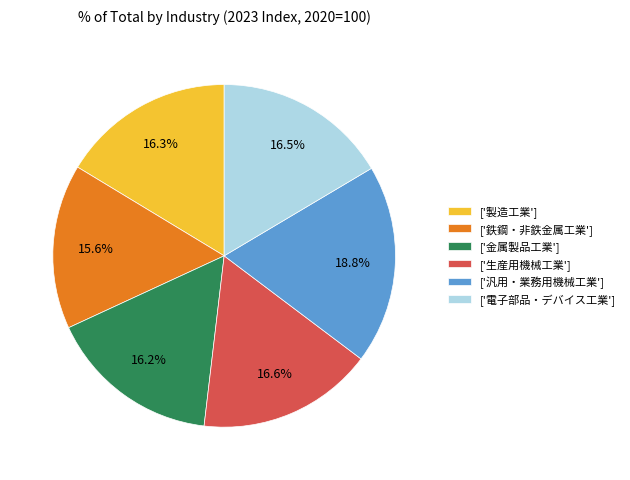

What is the largest slice in the pie chart?

['汎用・業務用機械工業']